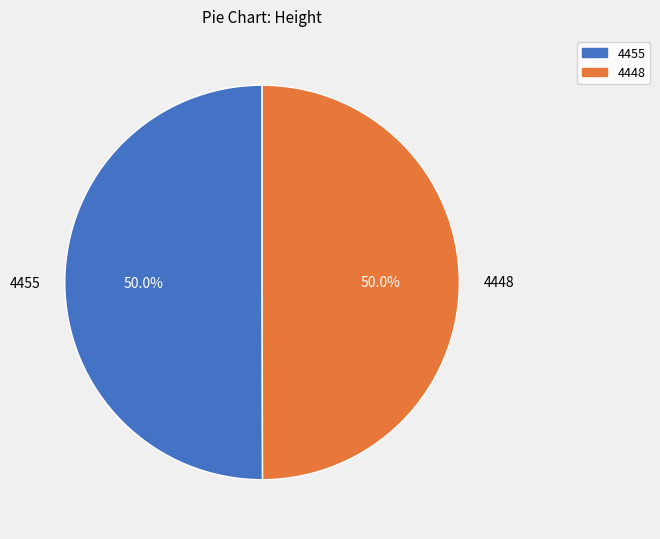

What is the ratio of the value at 4455 to the value at 4448?

1.0